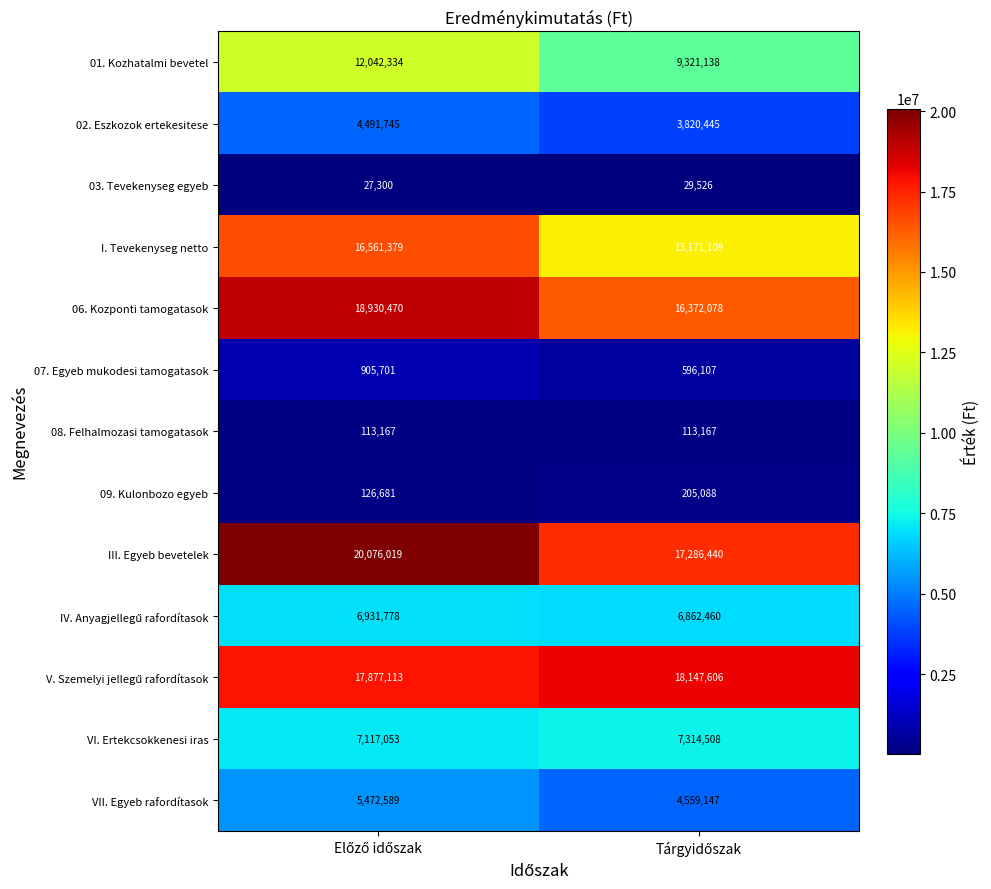

Which series has the largest total across all categories?

III. Egyeb bevetelek